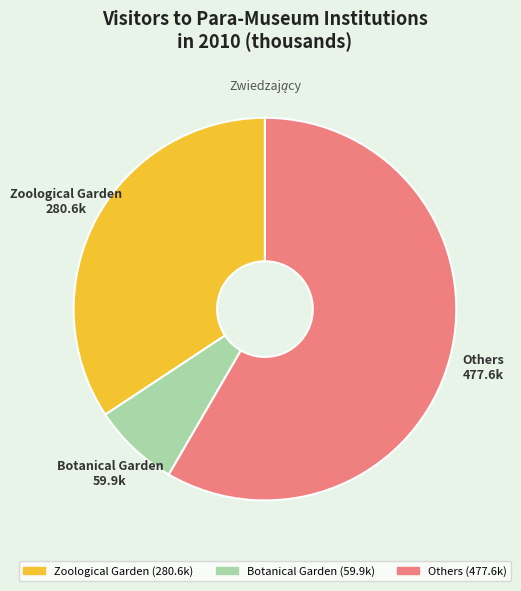

Is the sum of Botanical Garden and Zoological Garden greater than half?

No